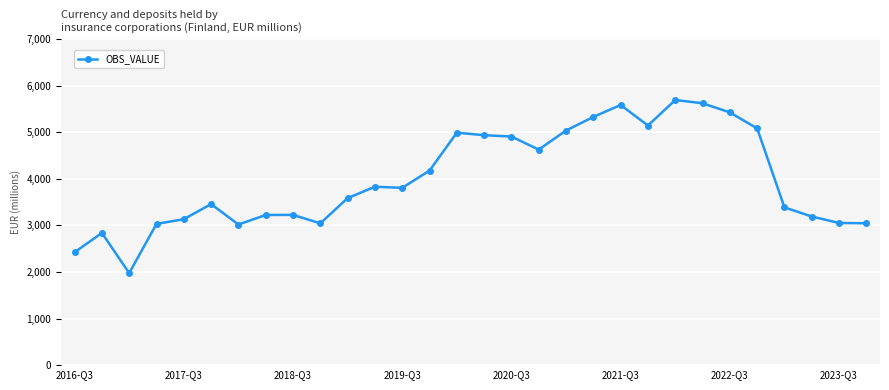

What is the difference between the maximum and minimum values?

3714